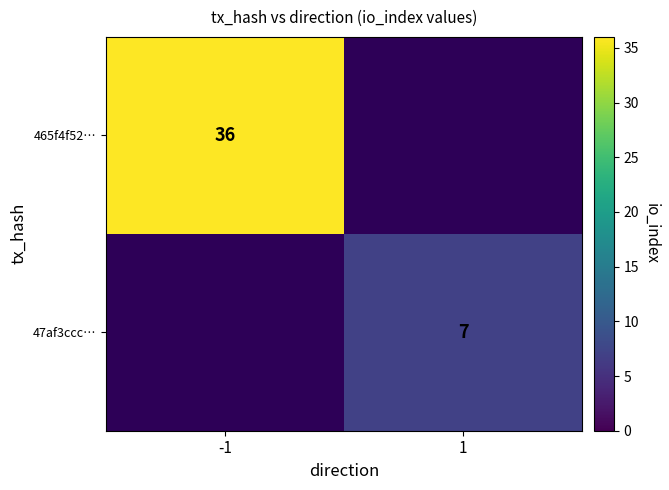

True or false: 465f4f52… has a value of 59 at -1.

False